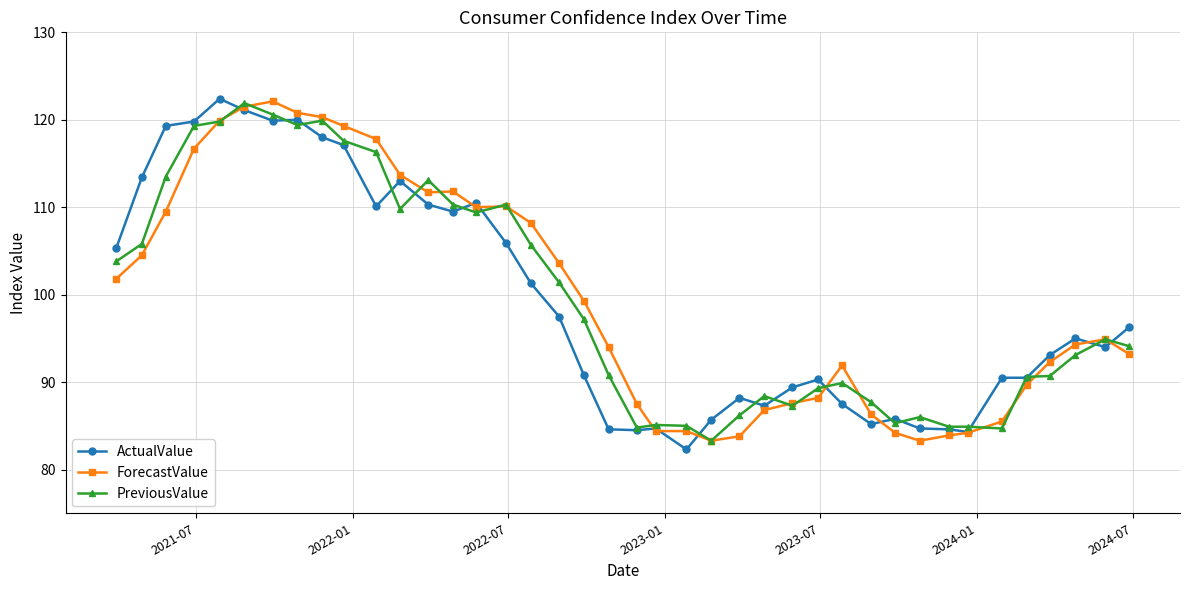

True or false: ForecastValue has more than 2 points higher than both neighbors.

True